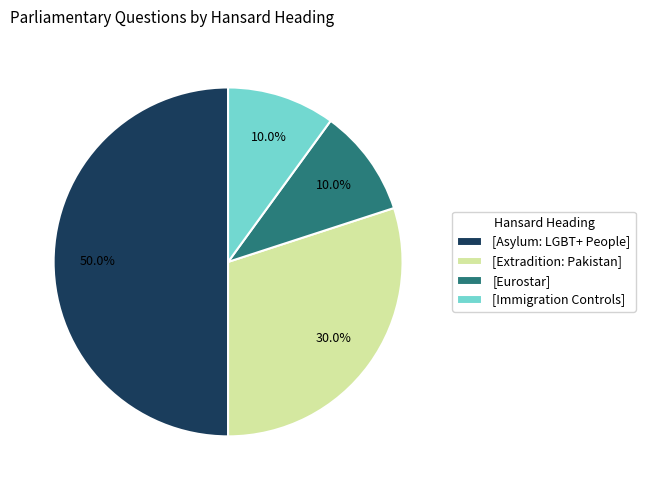

Does [Eurostar] represent more than half of the total?

No